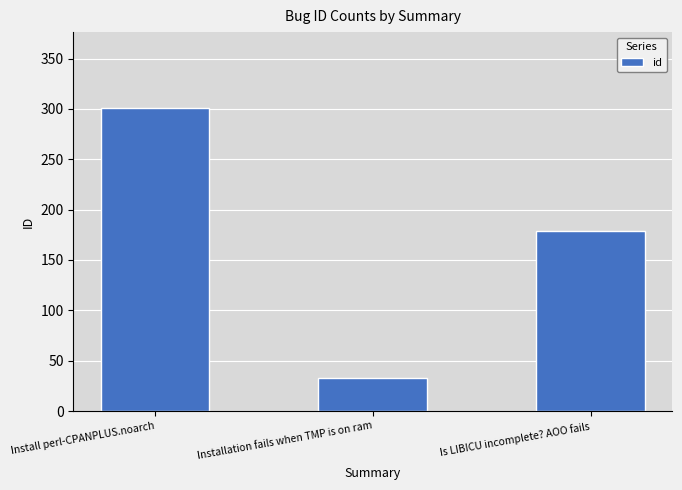

What position from the left is Is LIBICU incomplete? AOO fails?

3